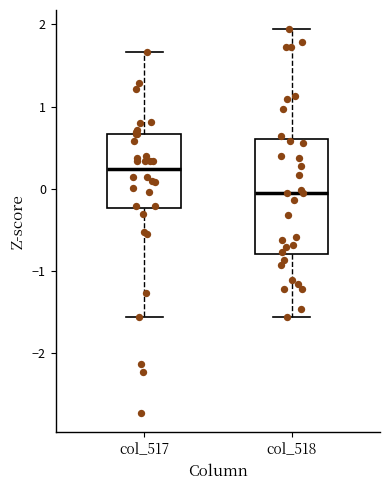

Reading left to right, read every box against the y-axis: the position of its median line, the range the box covers, and the ends of its whiskers. The values are not printed on the chart, so give them approximately, as read against the axis.

col_517: median 0.2, box -0.2 to 0.7, whiskers -1.6 to 1.7
col_518: median 0.0, box -0.8 to 0.6, whiskers -1.6 to 1.9